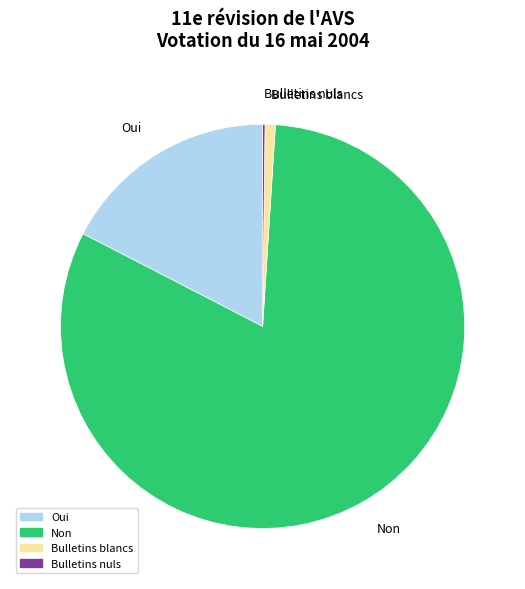

Is there any slice that represents more than half of the pie?

Yes